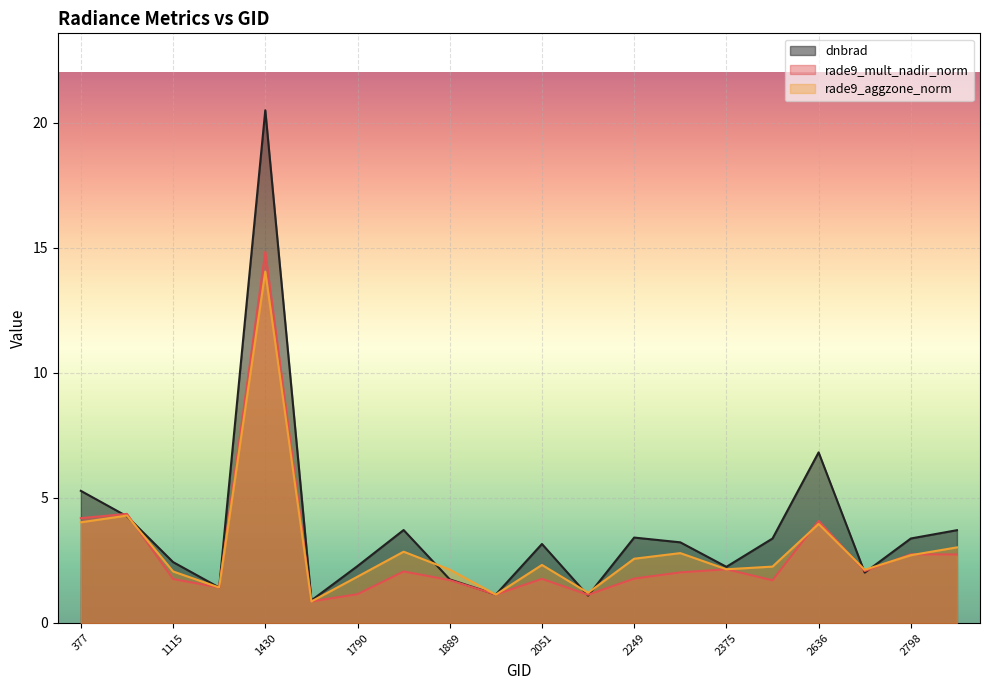

What value does the rade9_mult_nadir_norm series have at 2051?

1.8